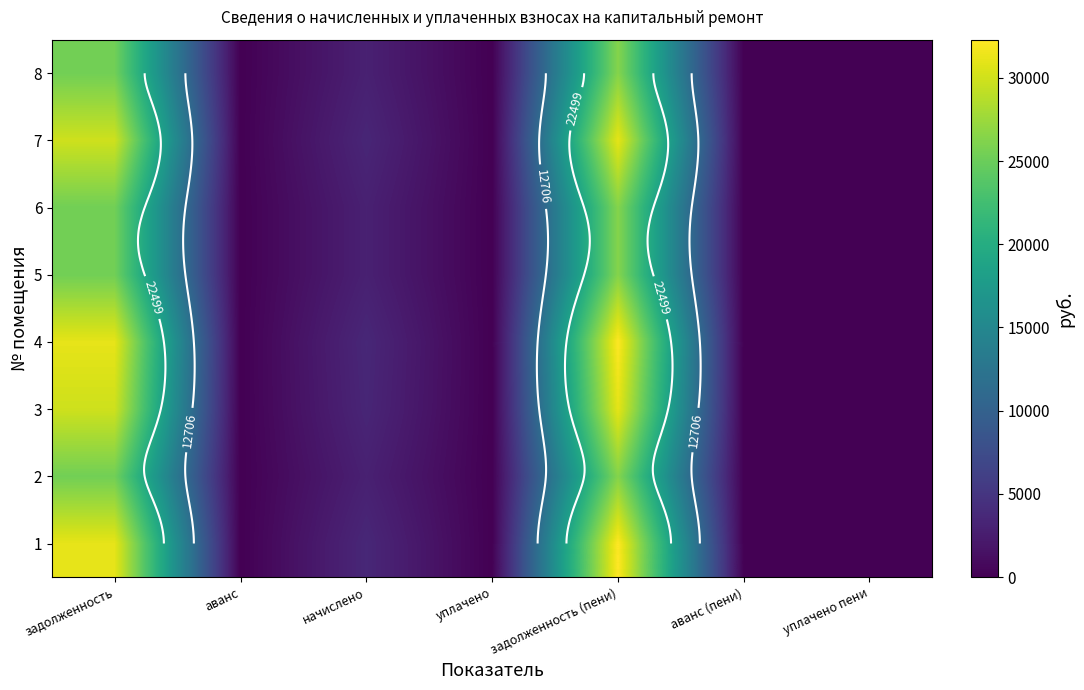

True or false: 1 has a value of 0.0 at аванс.

True